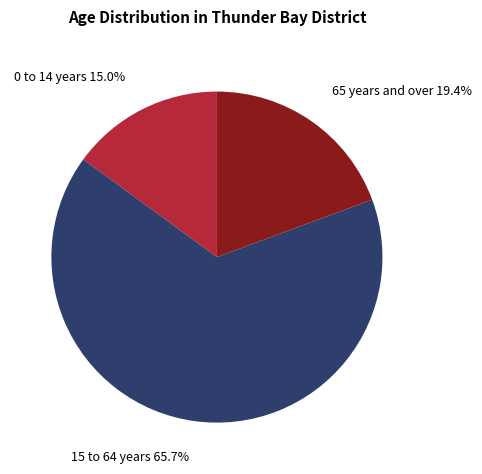

What is the majority slice?

15 to 64 years